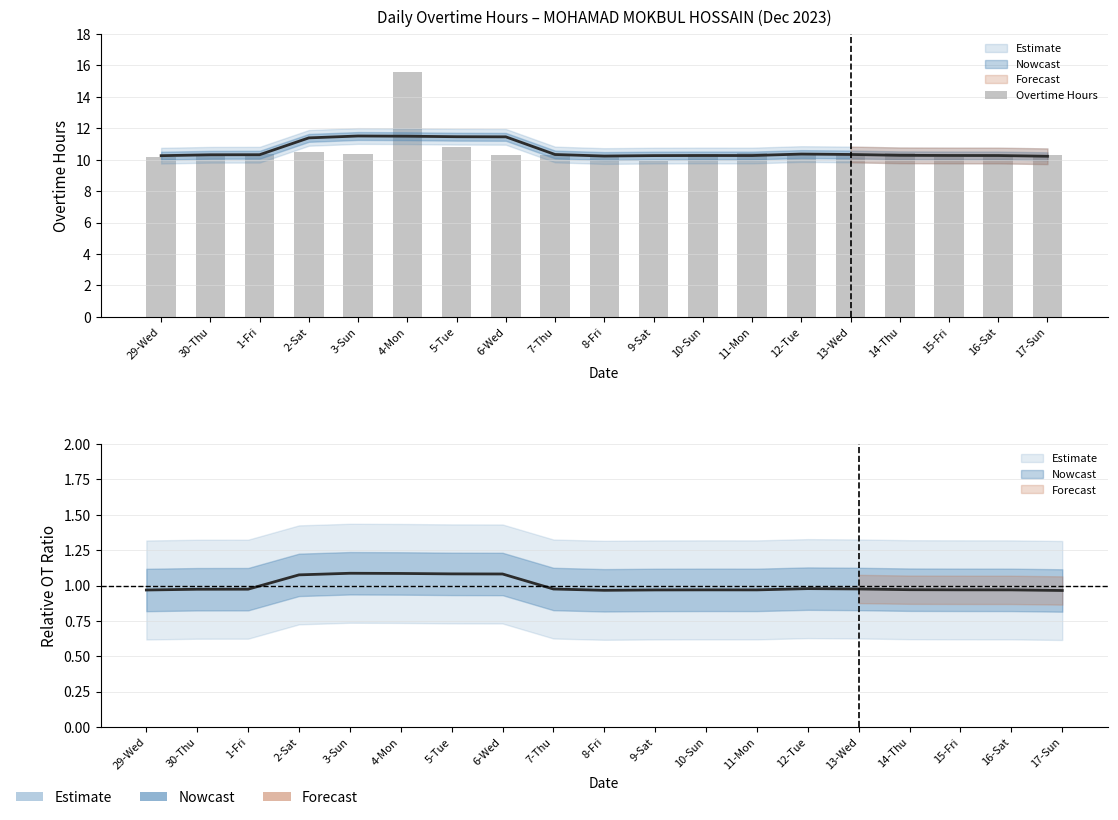

Between 10-Sun and 13-Wed, which is larger?

10-Sun